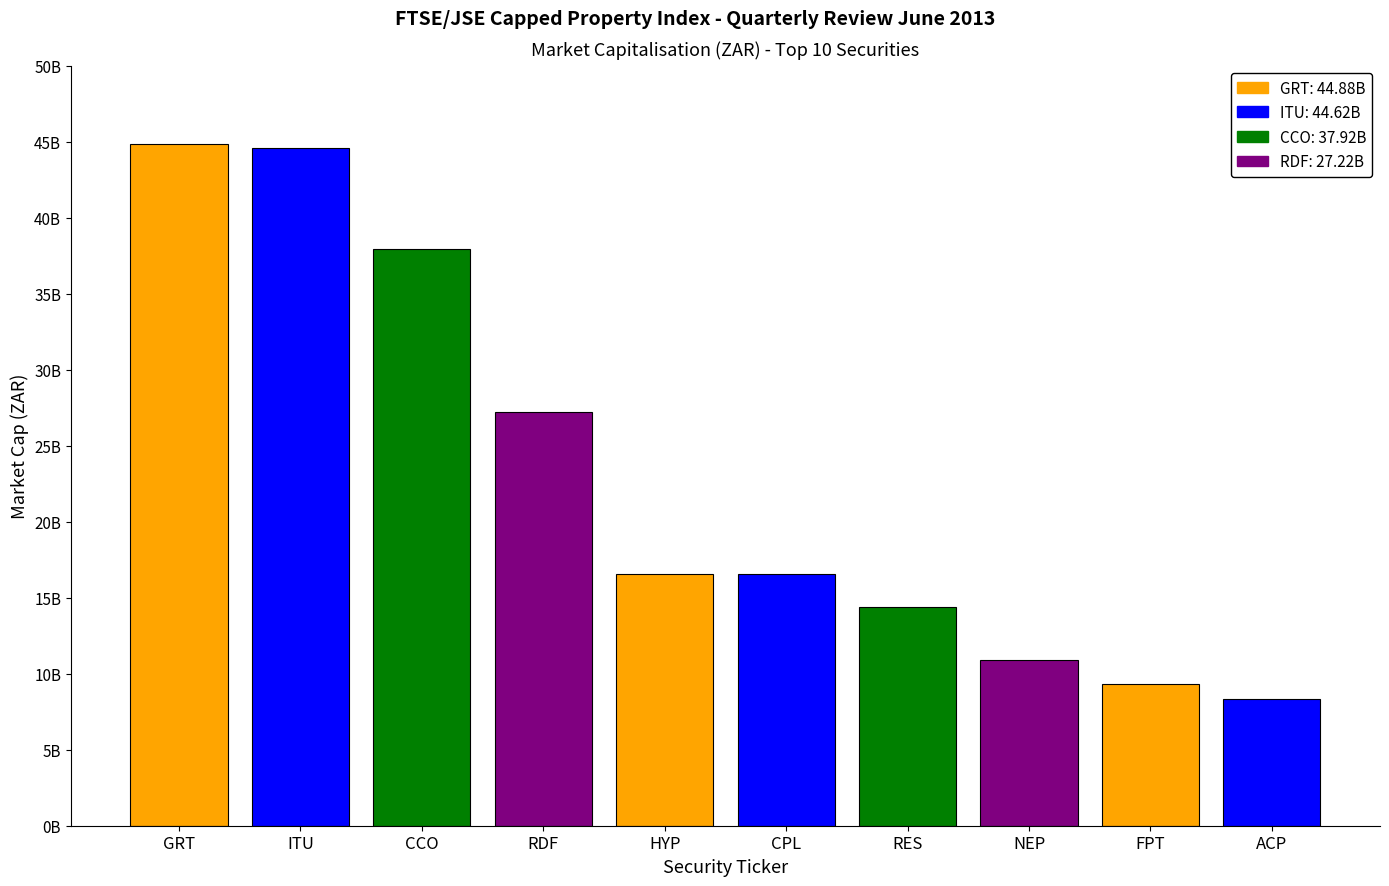

Which has a higher value, HYP or RDF?

RDF